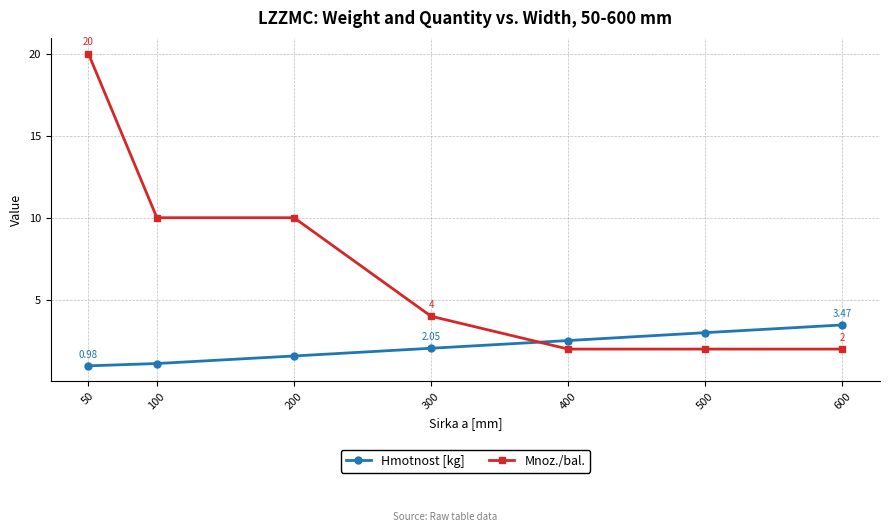

What is the difference between the maximum and minimum values in the Mnoz./bal. series?

18.0